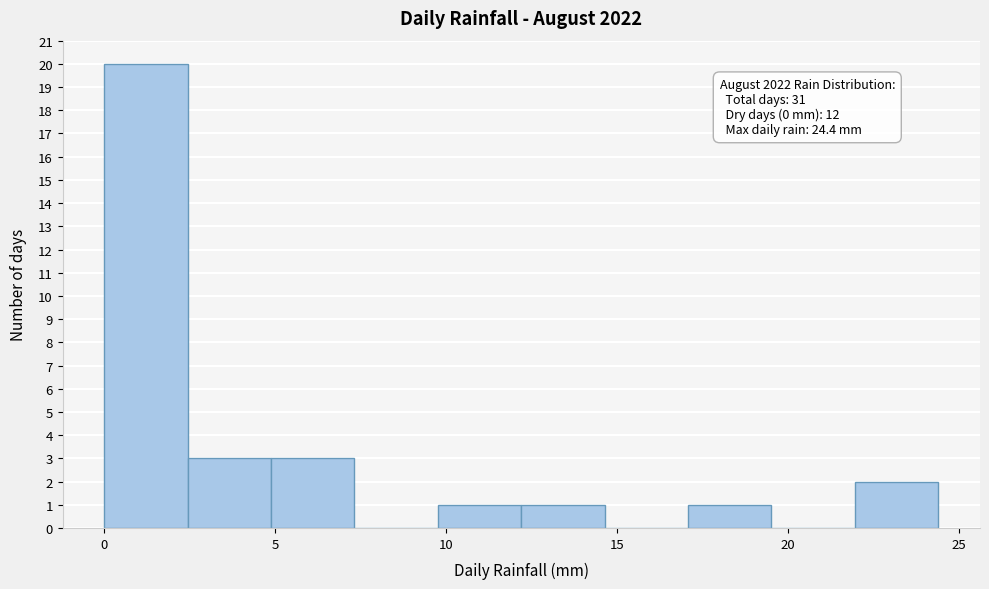

Which range on the x-axis has the tallest bar?

0.0 to 2.5